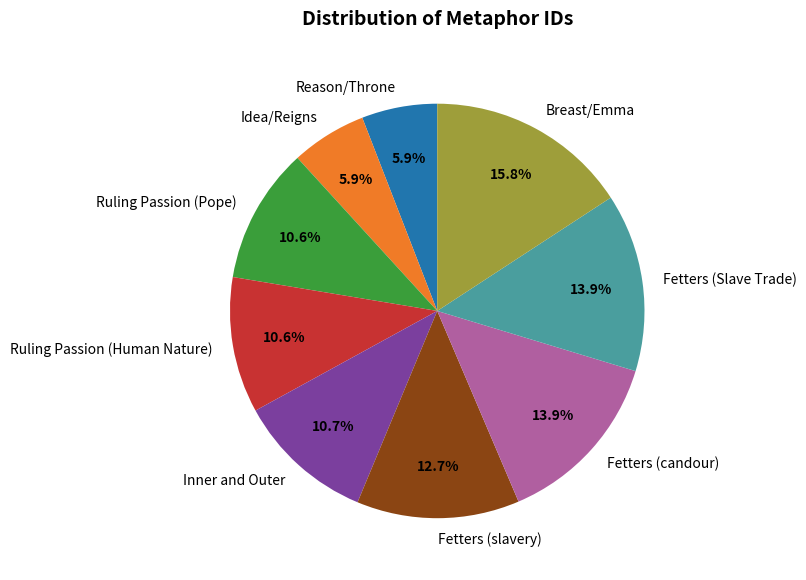

To the nearest percent, what portion does Fetters (candour) represent?

14%